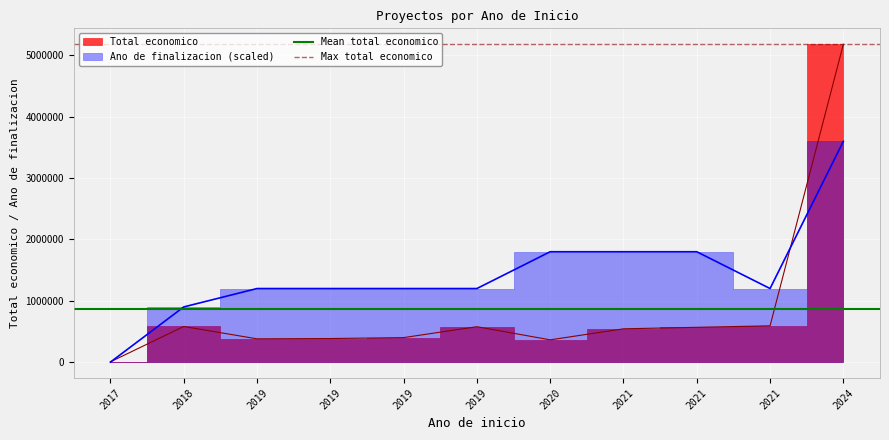

What is the value of the Mean total economico point at the 1st from the left?

870771